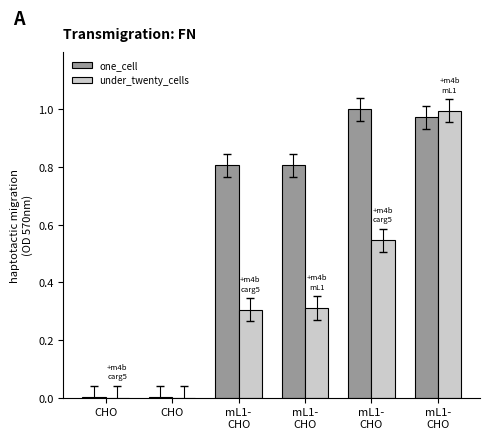

What is the label of the 6th bar from the right?

CHO